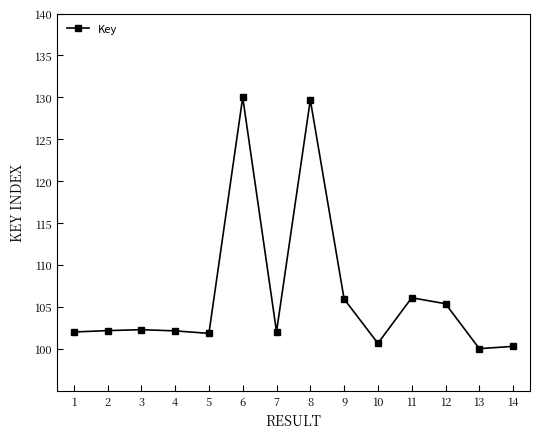

How many lines are shown in the chart?

1